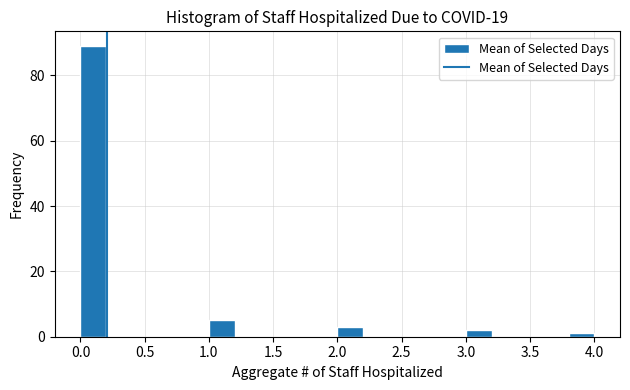

Reading left to right, transcribe this chart: for each bar, give the range it covers on the x-axis and its height. The values are not printed on the chart, so give them approximately, as read against the axis.

0.0 to 0.2: 90
0.2 to 0.4: 0
0.4 to 0.6: 0
0.6 to 0.8: 0
0.8 to 1.0: 0
1.0 to 1.2: 6
1.2 to 1.4: 0
1.4 to 1.6: 0
1.6 to 1.8: 0
1.8 to 2.0: 0
2.0 to 2.2: 4
2.2 to 2.4: 0
2.4 to 2.6: 0
2.6 to 2.8: 0
2.8 to 3.0: 0
3.0 to 3.2: 2
3.2 to 3.4: 0
3.4 to 3.6: 0
3.6 to 3.8: 0
3.8 to 4.0: under 2